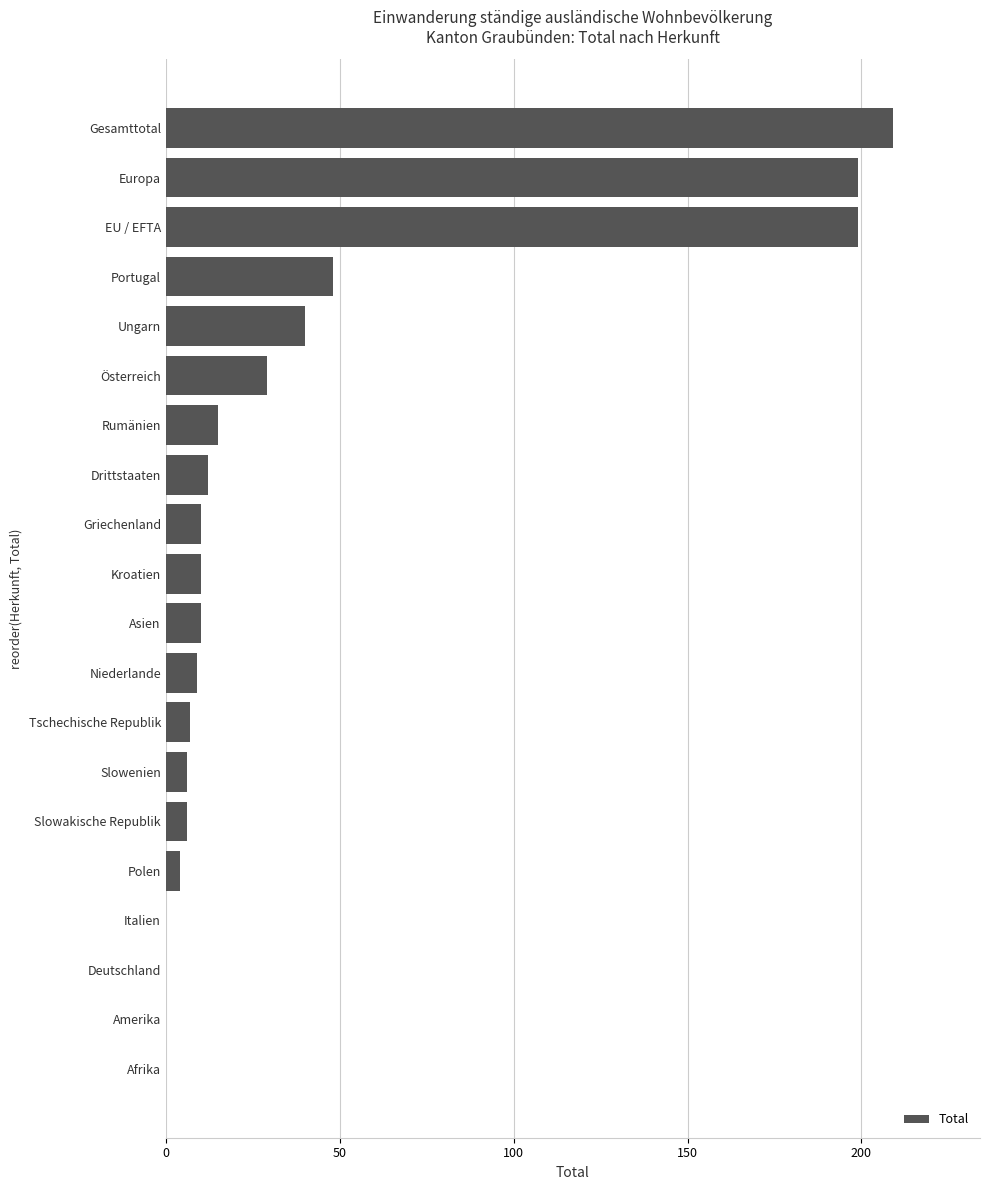

True or false: the data shows 40 at Ungarn.

True